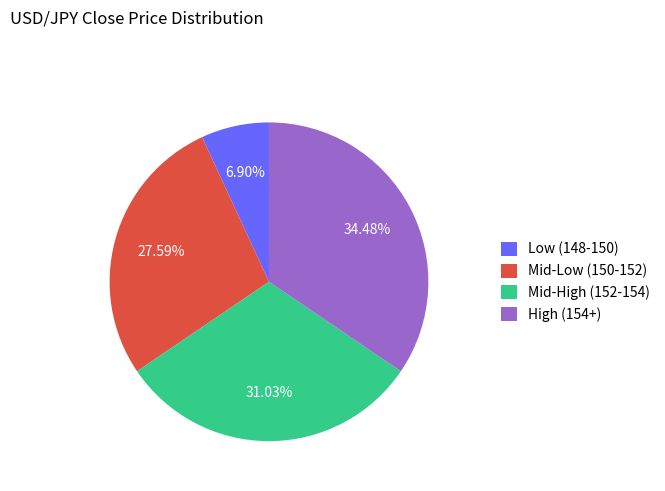

What is the largest slice in the pie chart?

High (154+)